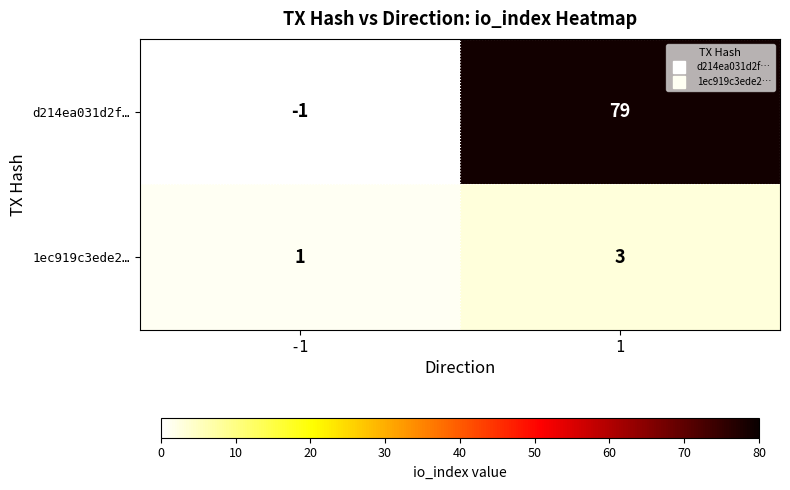

What is the difference between the highest and lowest values at -1?

2